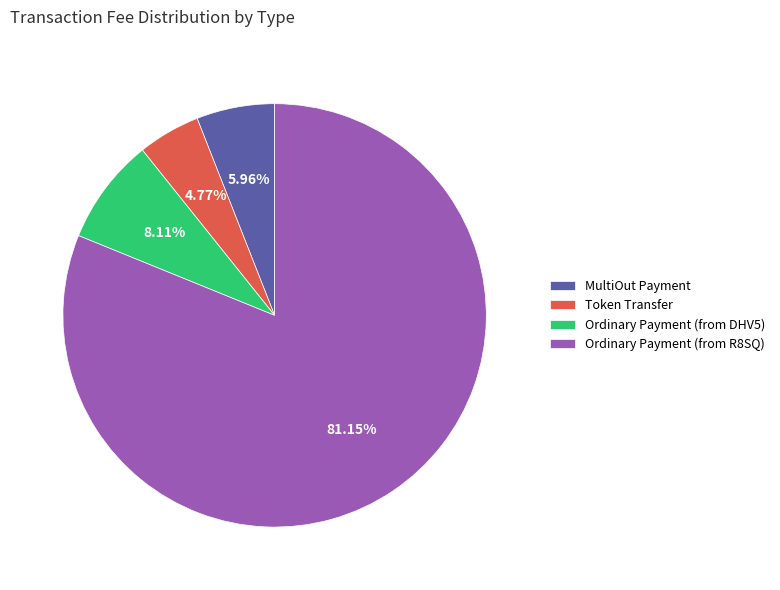

Combined, do Ordinary Payment (from DHV5) and MultiOut Payment account for over 50%?

No